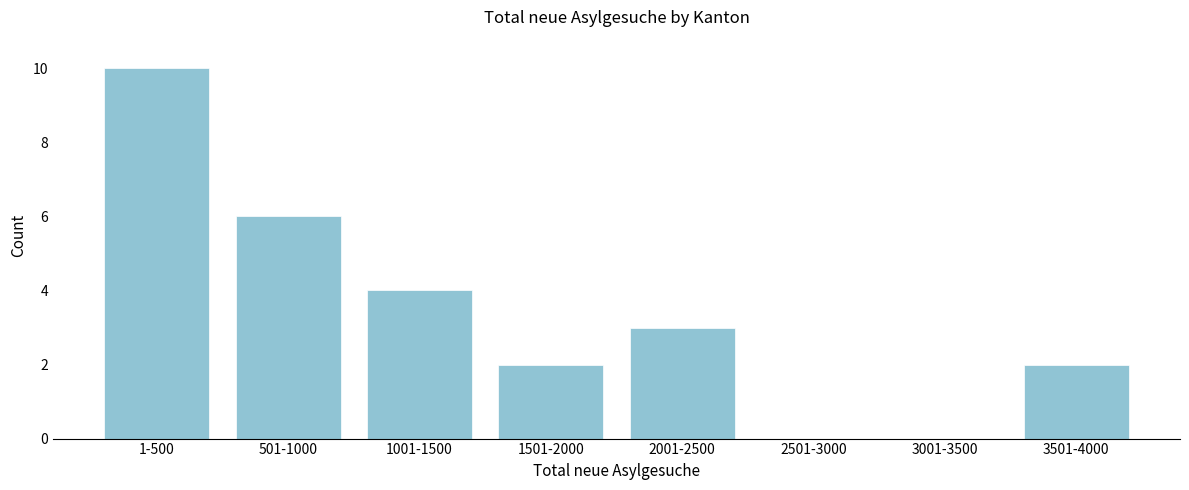

Reading left to right, extract all data points from this chart.

1-500=10	501-1000=6	1001-1500=4	1501-2000=2	2001-2500=3	2501-3000=0	3001-3500=0	3501-4000=2